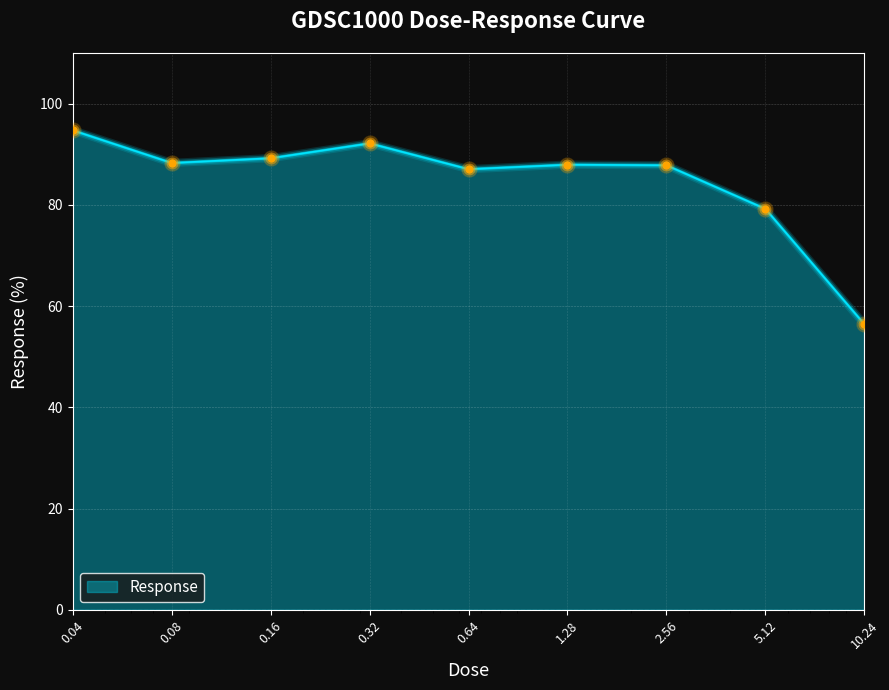

What is the minimum value shown in the chart?

56.4